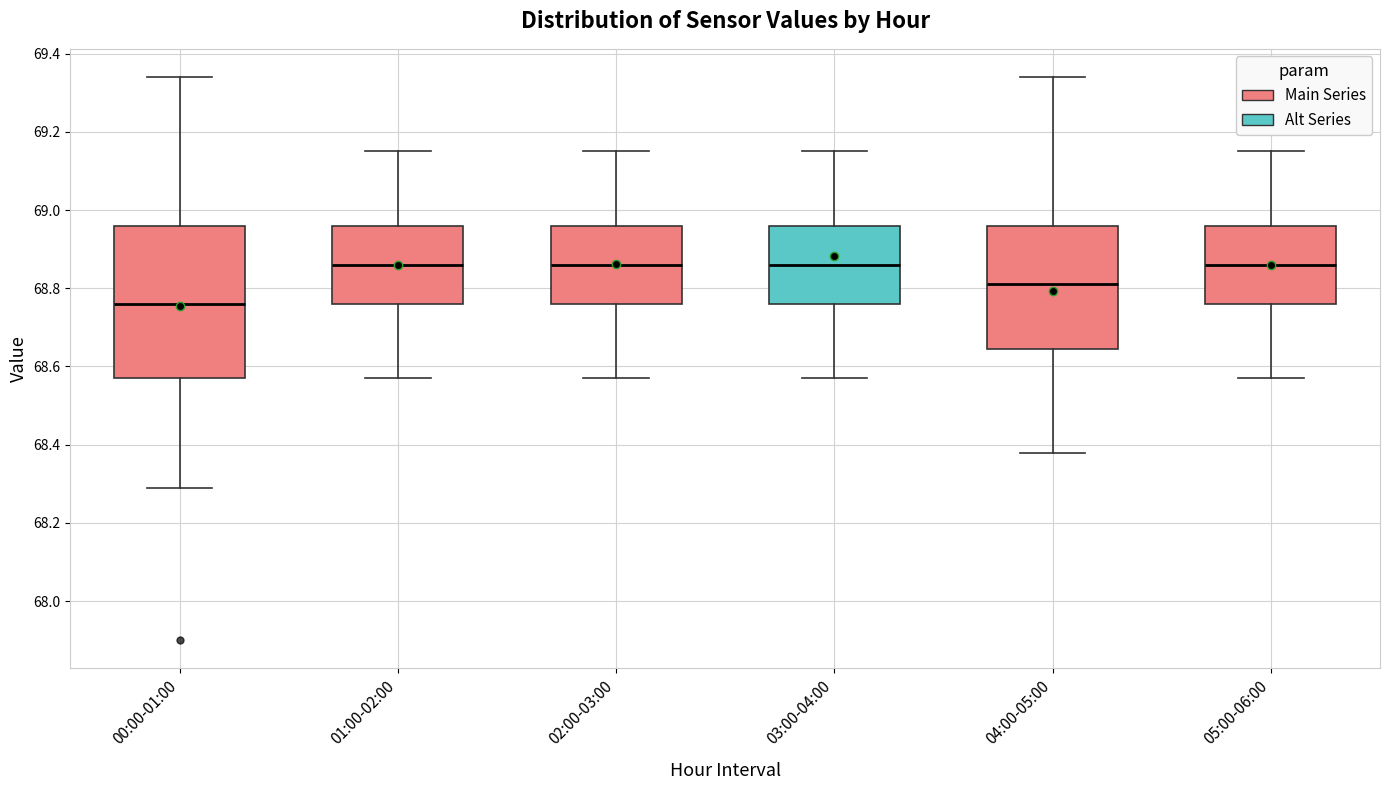

Where does the median line of the box for 01:00-02:00 sit on the y-axis? The values are not printed on the chart, so give them approximately, as read against the axis.

68.86